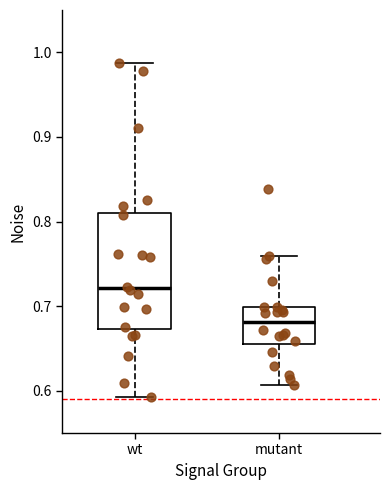

Reading left to right, read every box against the y-axis: the position of its median line, the range the box covers, and the ends of its whiskers. The values are not printed on the chart, so give them approximately, as read against the axis.

wt: median 0.72, box 0.67 to 0.81, whiskers 0.59 to 0.99
mutant: median 0.68, box 0.66 to 0.70, whiskers 0.61 to 0.76